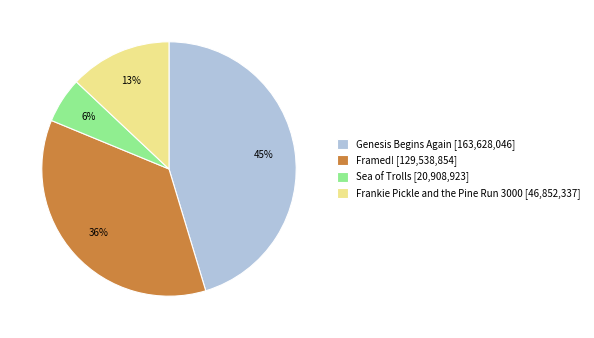

Rank the categories by value from lowest to highest.

Sea of Trolls, Frankie Pickle and the Pine Run 3000, Framed!, Genesis Begins Again